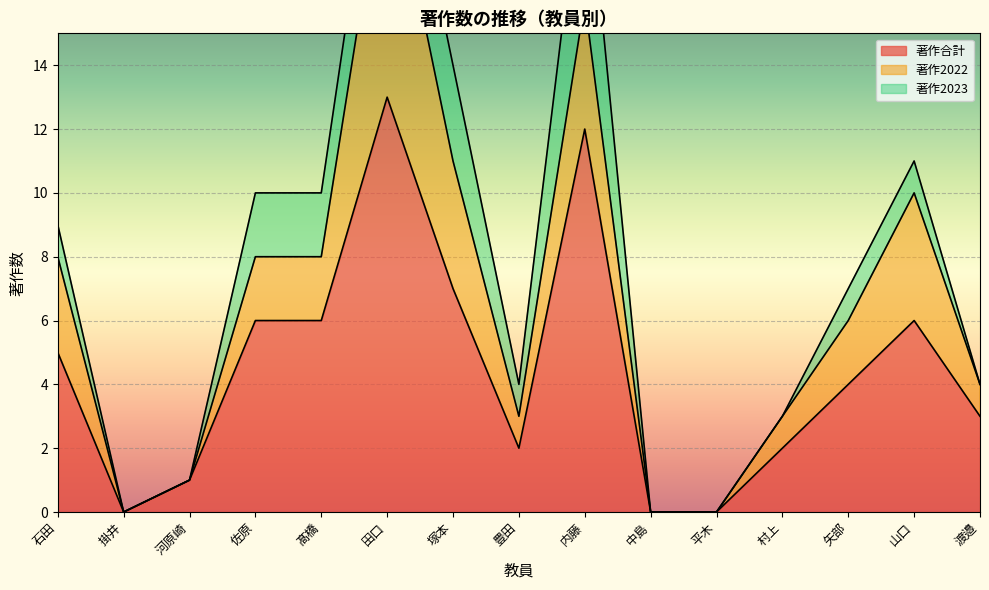

How many data points in 著作合計 are above 4?

7